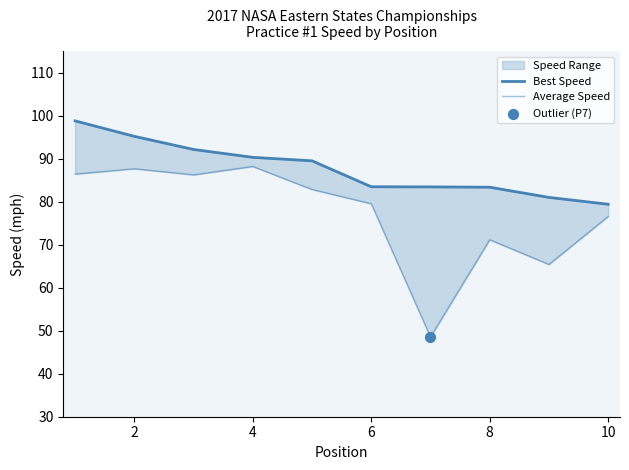

At how many categories does at least one series exceed 73?

10